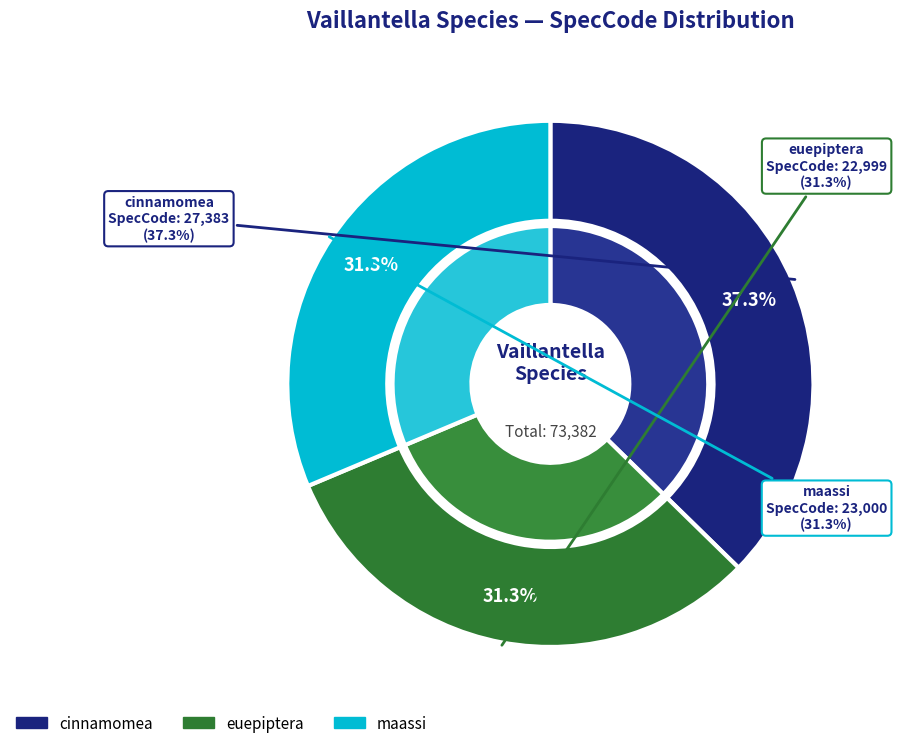

Is it true that maassi is 31% of the pie?

True